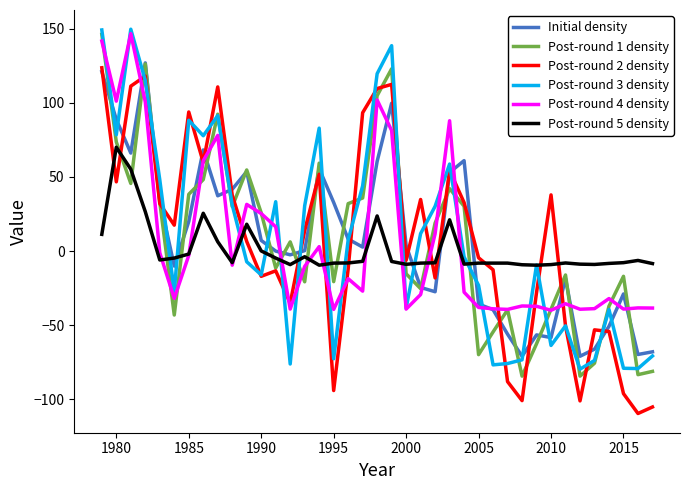

What is the maximum value for Post-round 1 density?

146.1